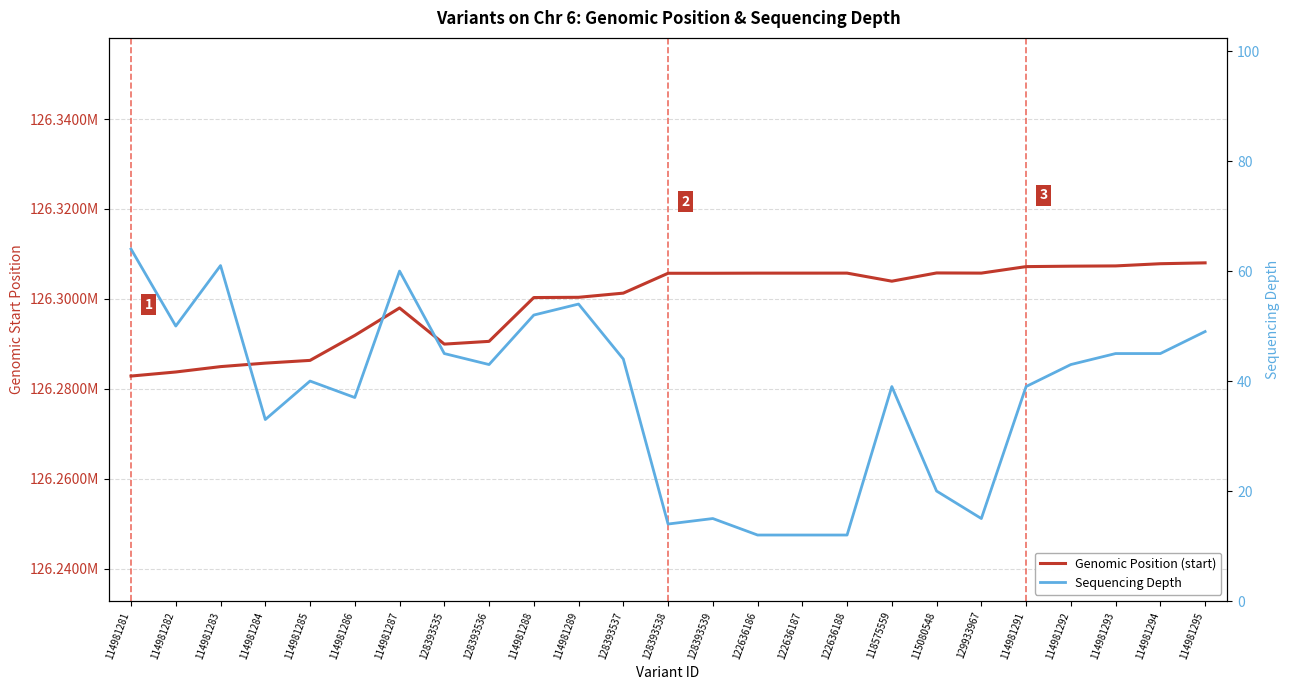

Which has a higher value, 114981283 or 114981294?

114981294